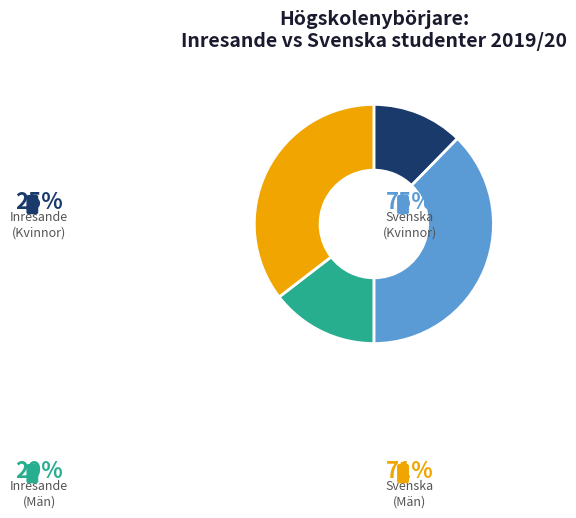

Does any single category account for the majority?

No